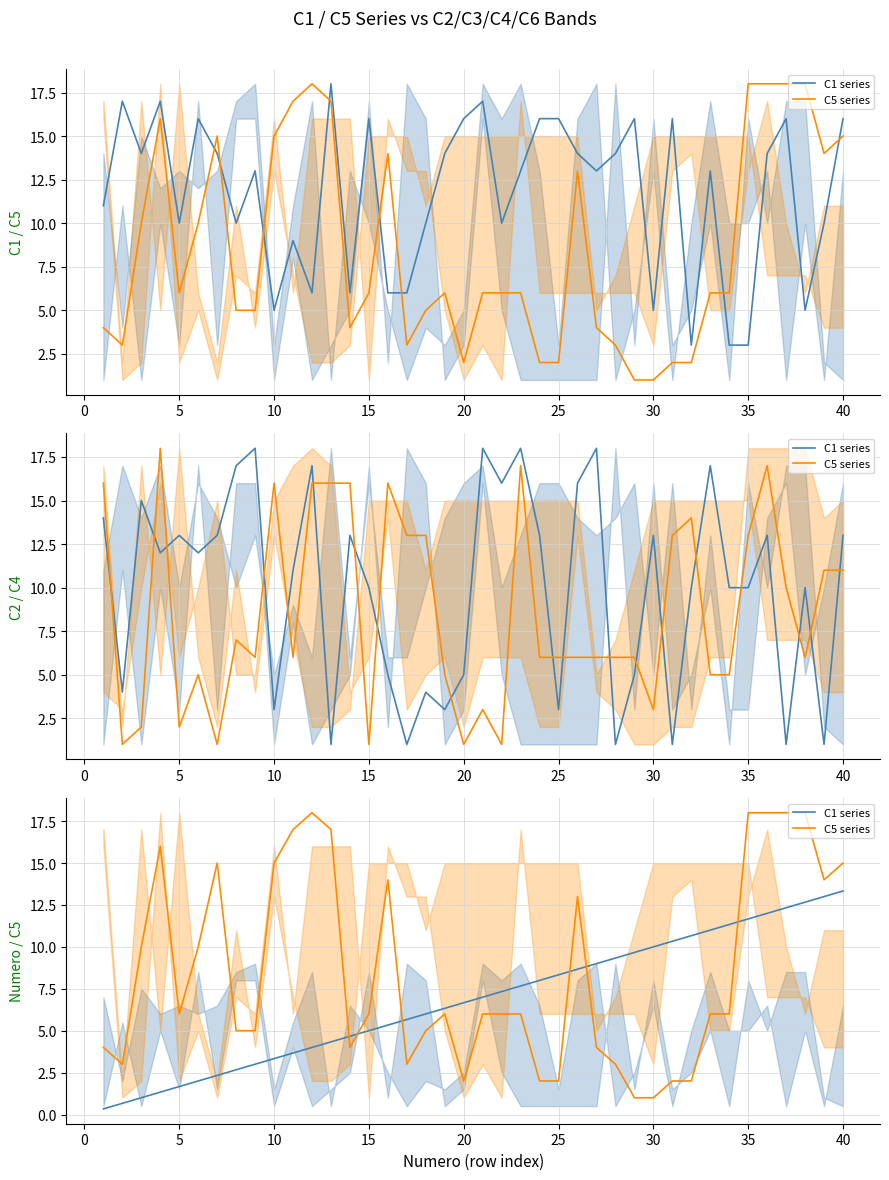

Which series has the widest spread of values?

C5 series